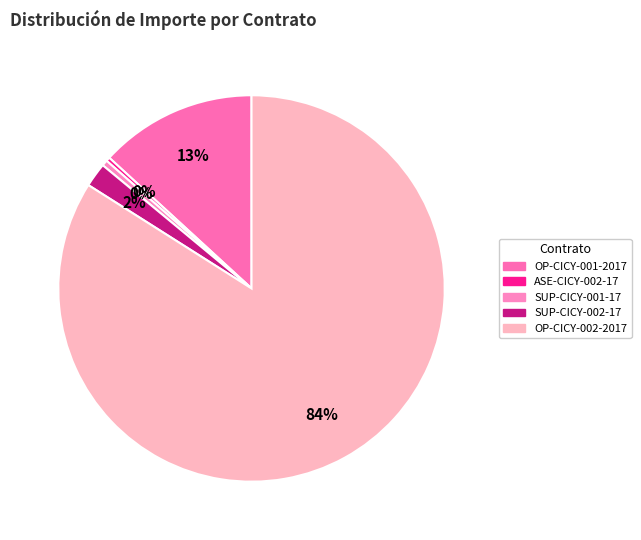

How many slices are in this pie chart?

5